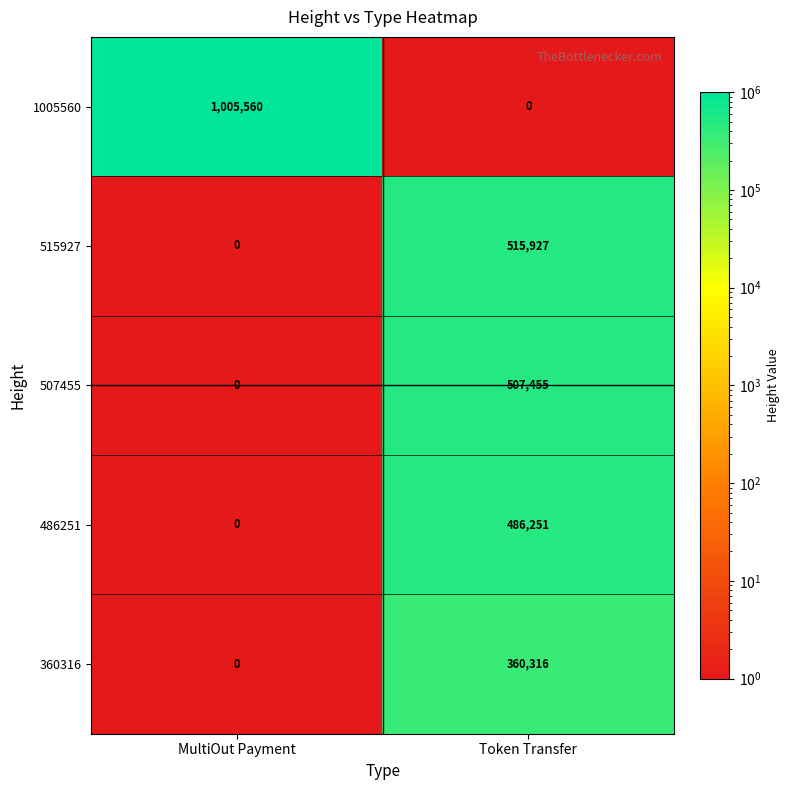

Which series changed the most between MultiOut Payment and Token Transfer?

1005560